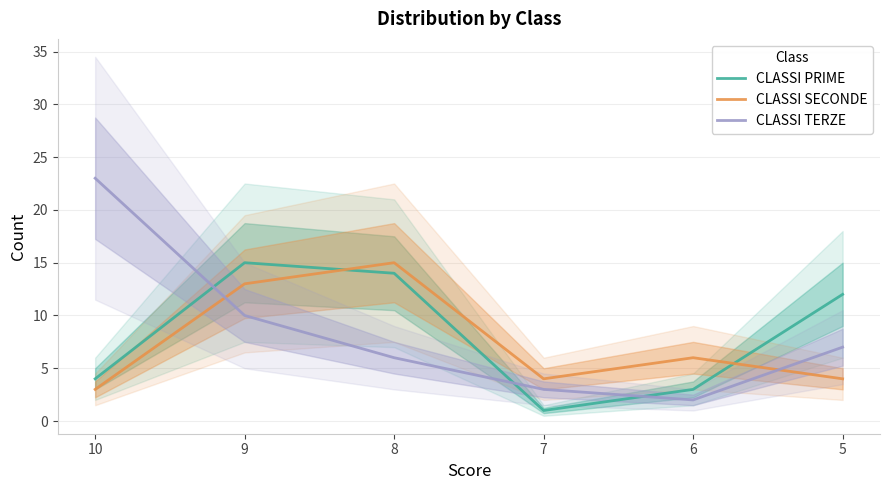

How many interior local valleys does the CLASSI TERZE series have?

1